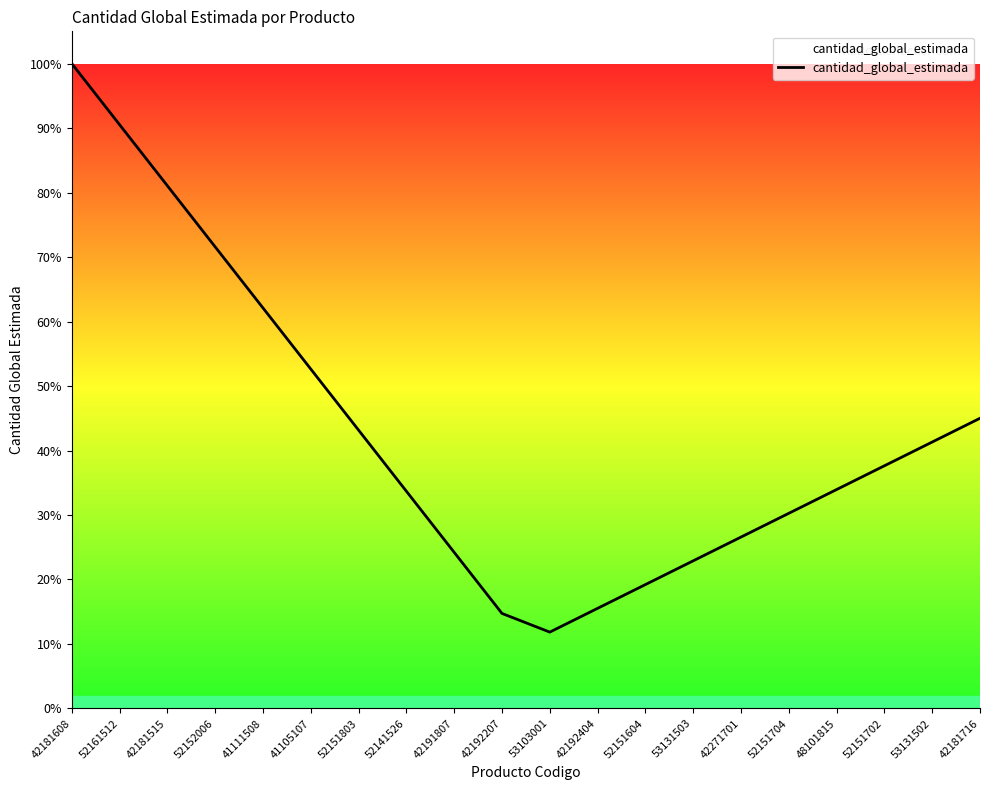

Reading left to right, what are all the values shown in this chart?

1.0	0.9	0.8	0.7	0.6	0.5	0.4	0.3	0.2	0.1	0.1	0.2	0.2	0.2	0.3	0.3	0.3	0.4	0.4	0.4